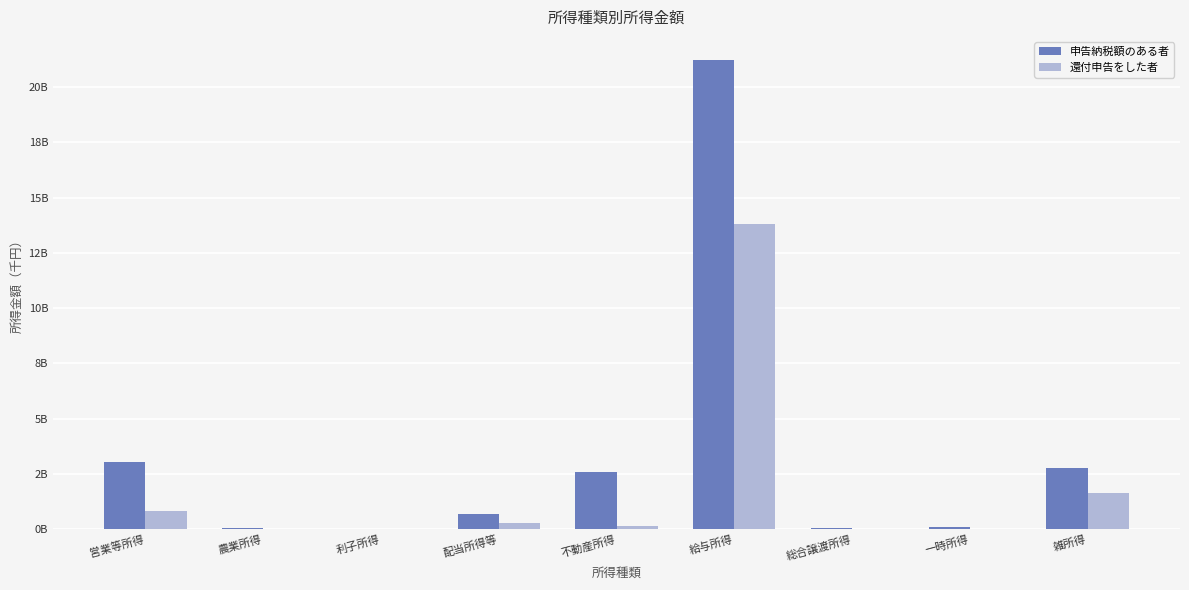

The 還付申告をした者 series shows 1946656 at 利子所得. True or false?

False